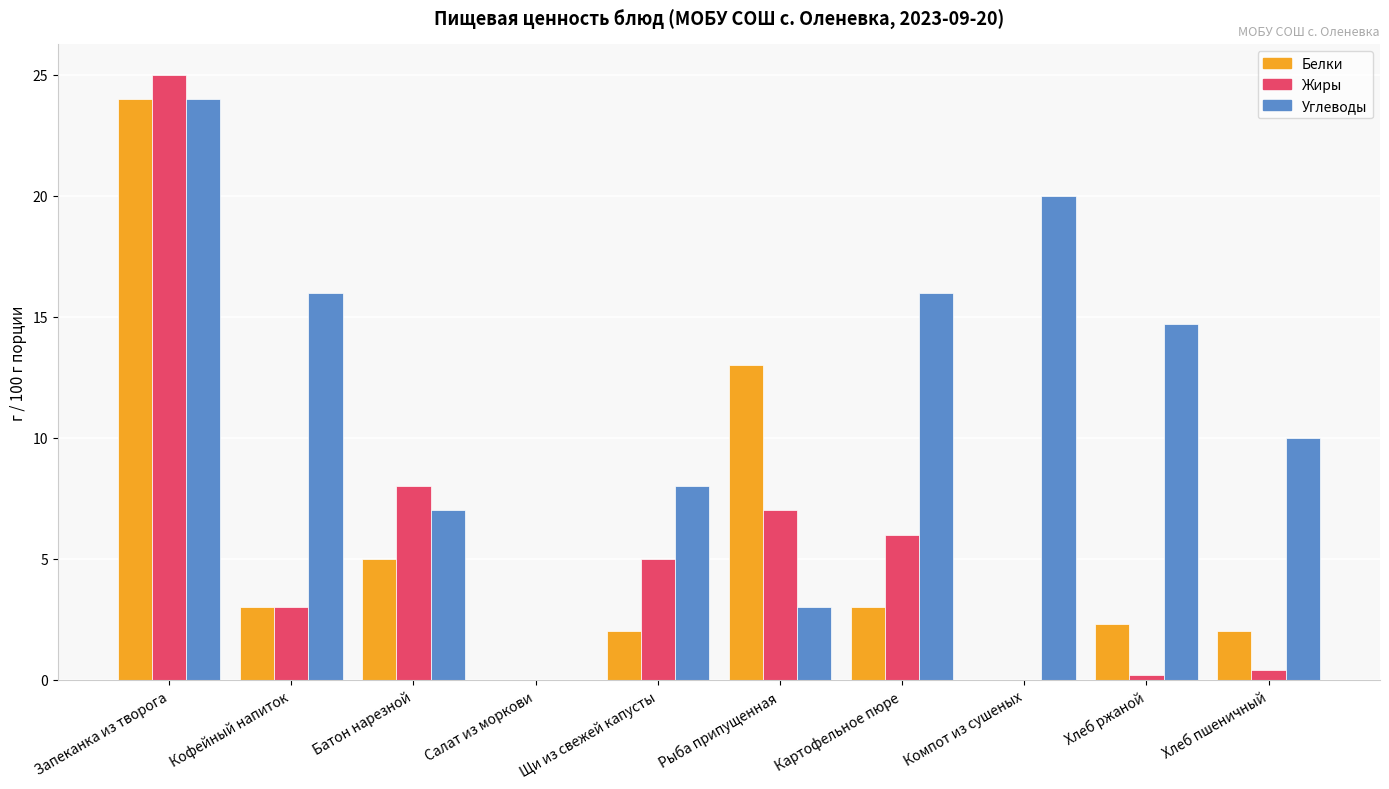

Which series has the widest spread of values?

Жиры